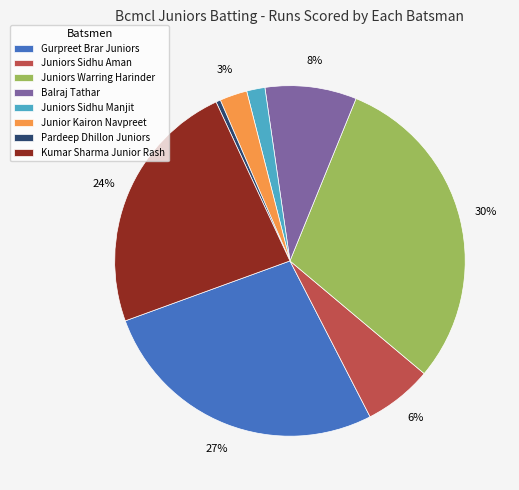

The Juniors Warring Harinder slice represents 35% of the pie. True or false?

False